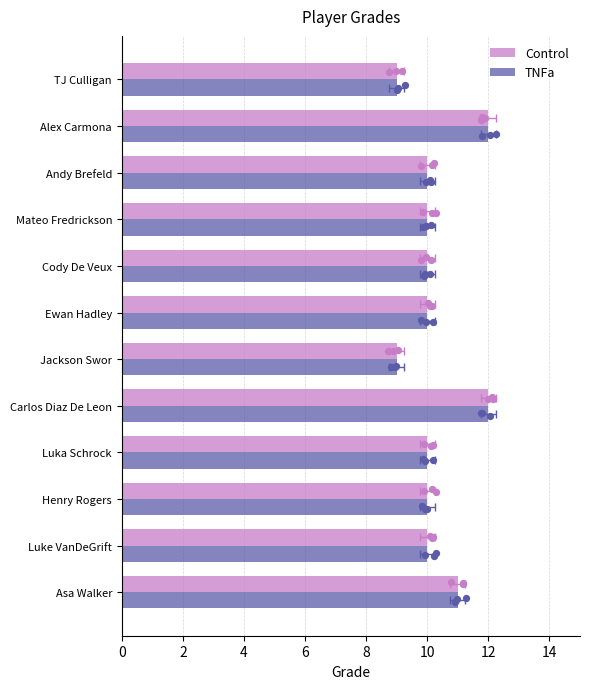

What are all the series names shown in the legend?

Control, TNFa